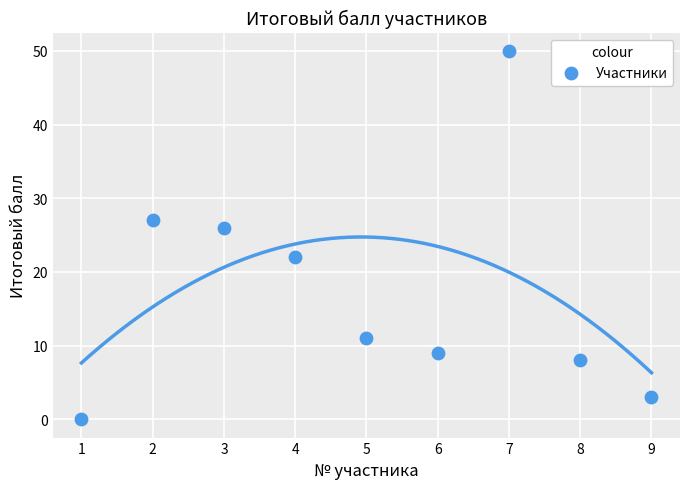

What Y value in the scatter plot is closest to 25?

26